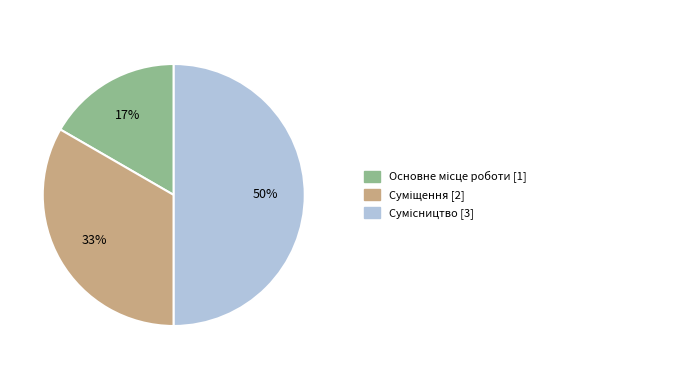

To the nearest percent, what is the average slice percentage?

33%